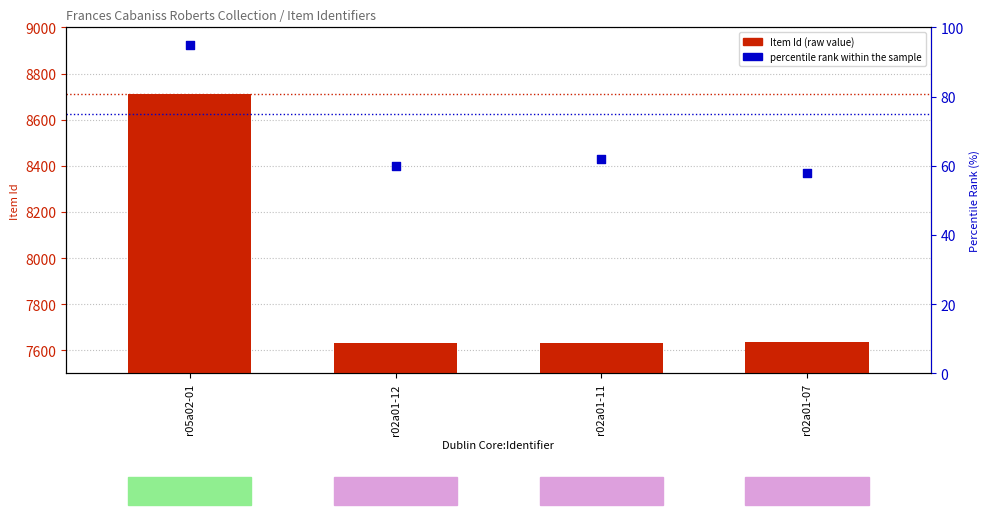

At which category is the sum across all series the highest?

r05a02-01